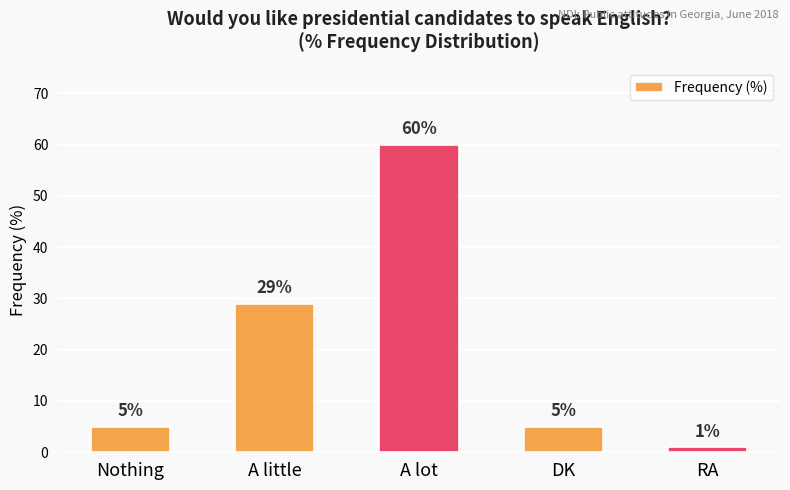

What position from the right is DK?

2